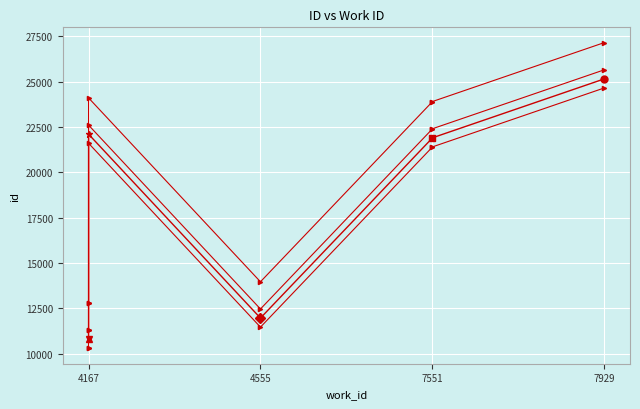

What is the difference between the highest and lowest values at 4167?

2500